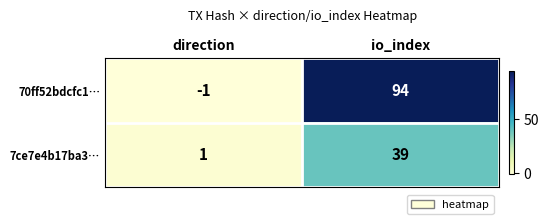

Reading left to right, what are all the values shown in this chart?

70ff52bdcfc1…: direction=-1	io_index=94
7ce7e4b17ba3…: direction=1	io_index=39